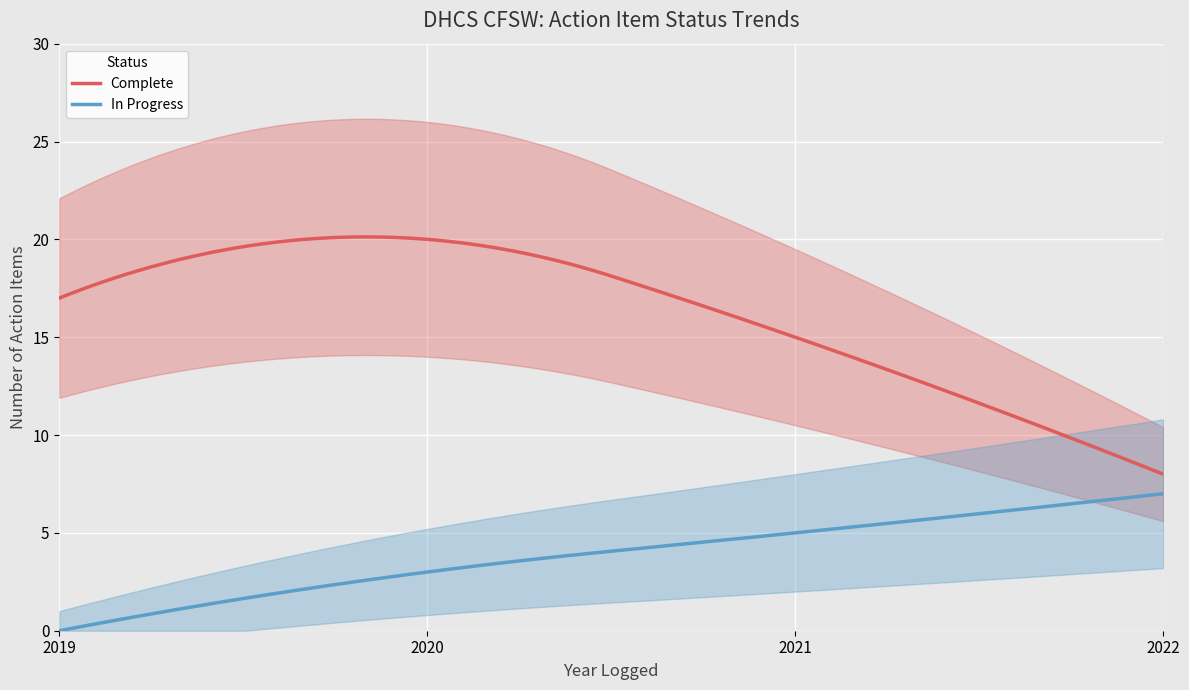

How many categories are shown in the chart?

13